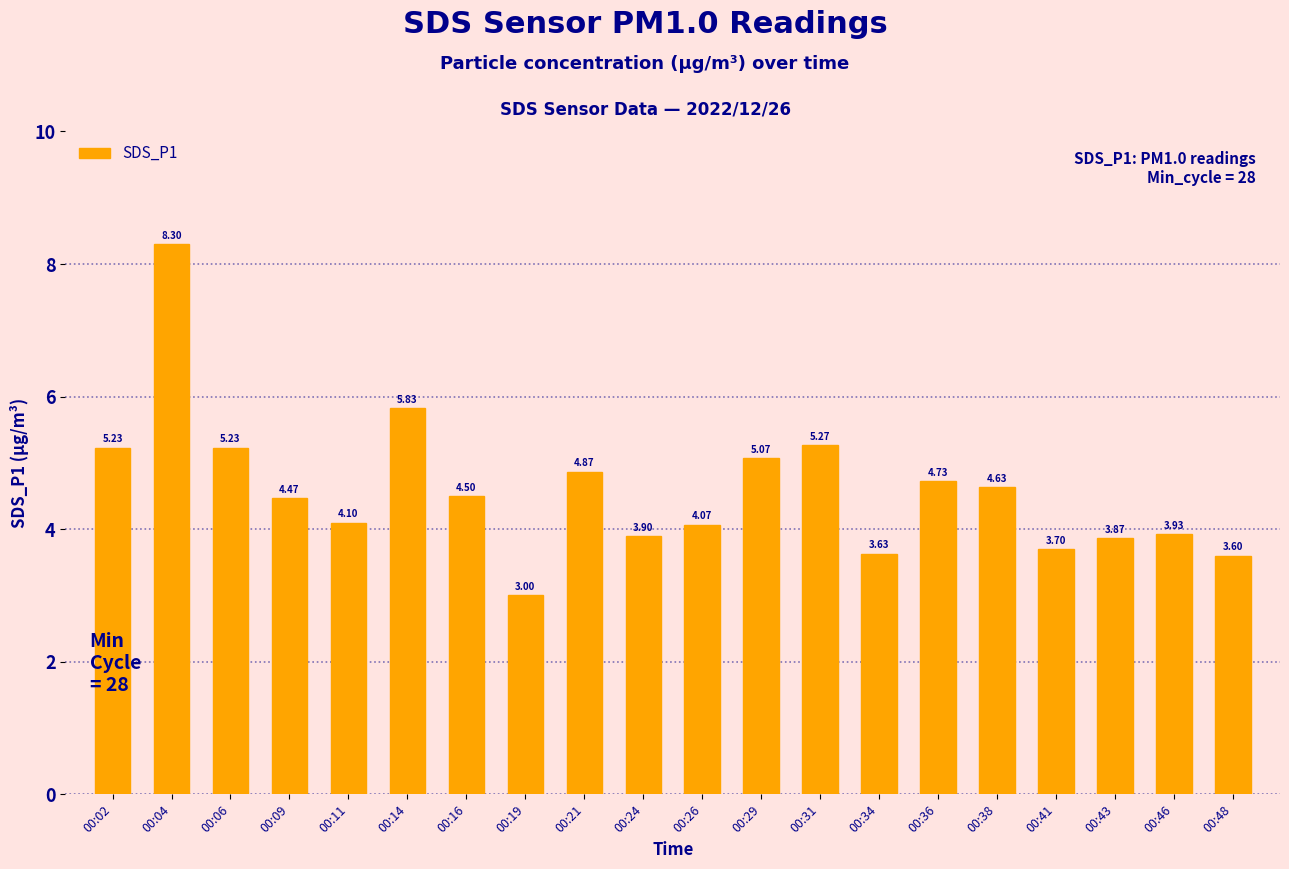

What is the change in value from 00:02 to 00:04?

+3.1